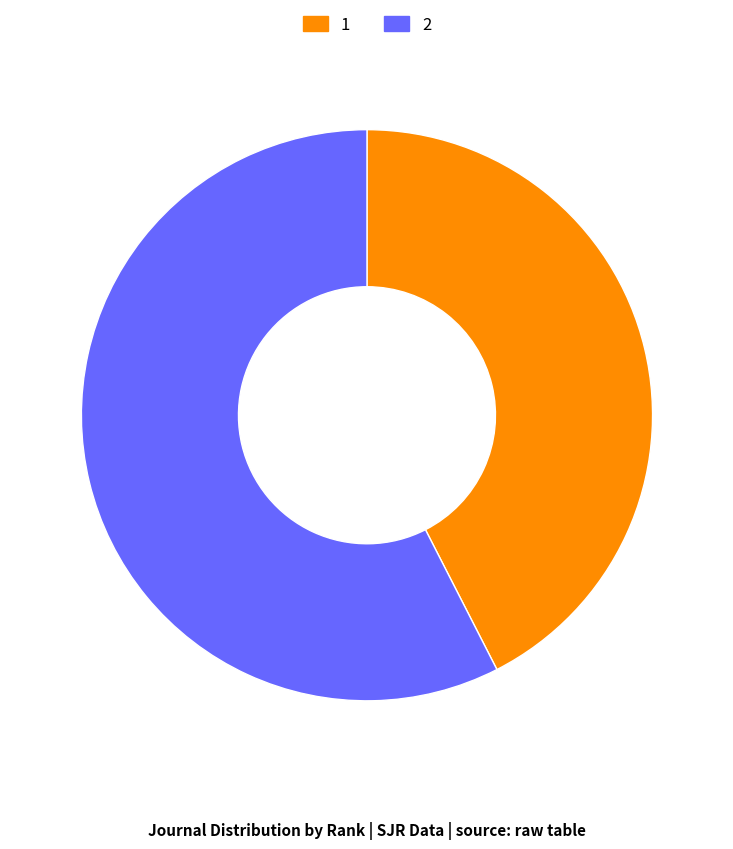

Which slice represents more than half of the pie?

2